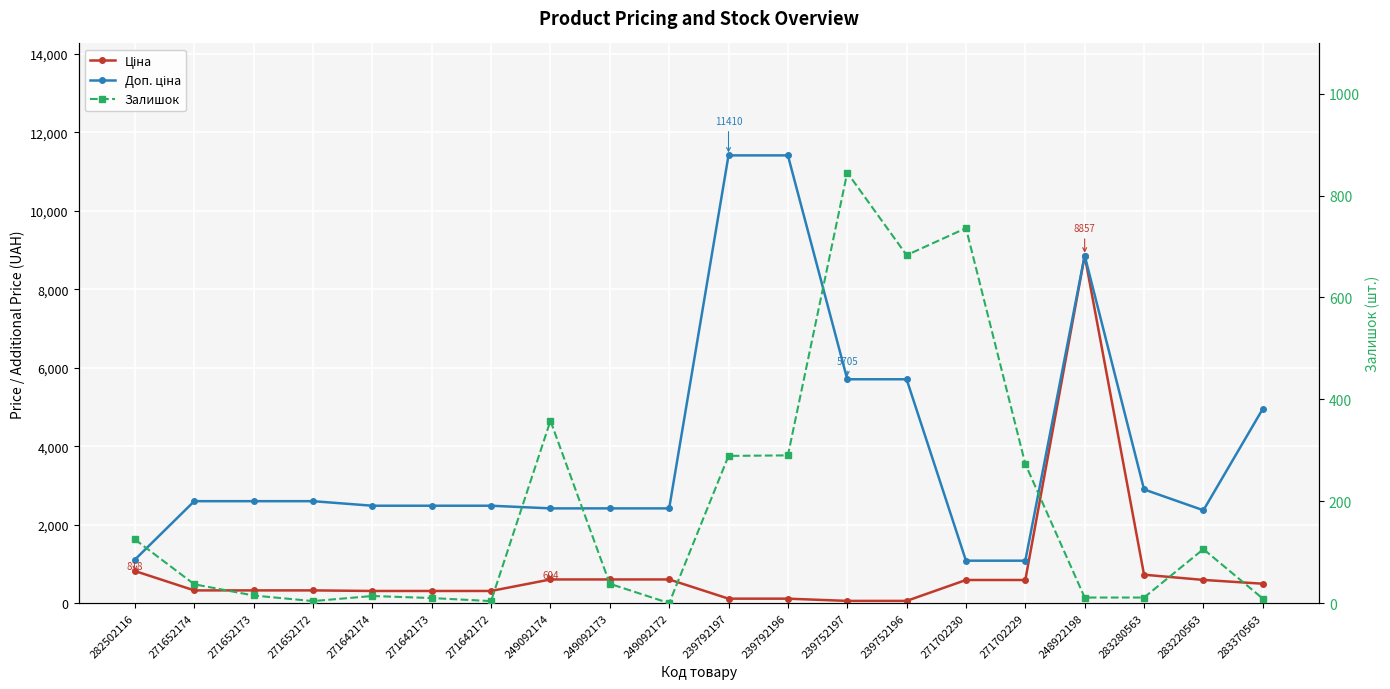

What is the difference between the highest and lowest values at 271652174?

2561.3